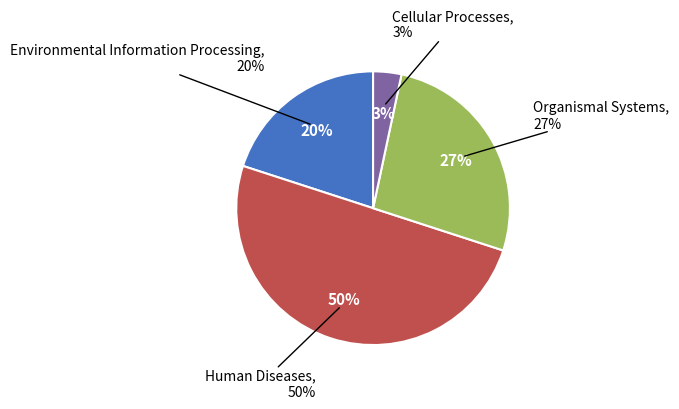

How many slices are in this pie chart?

4